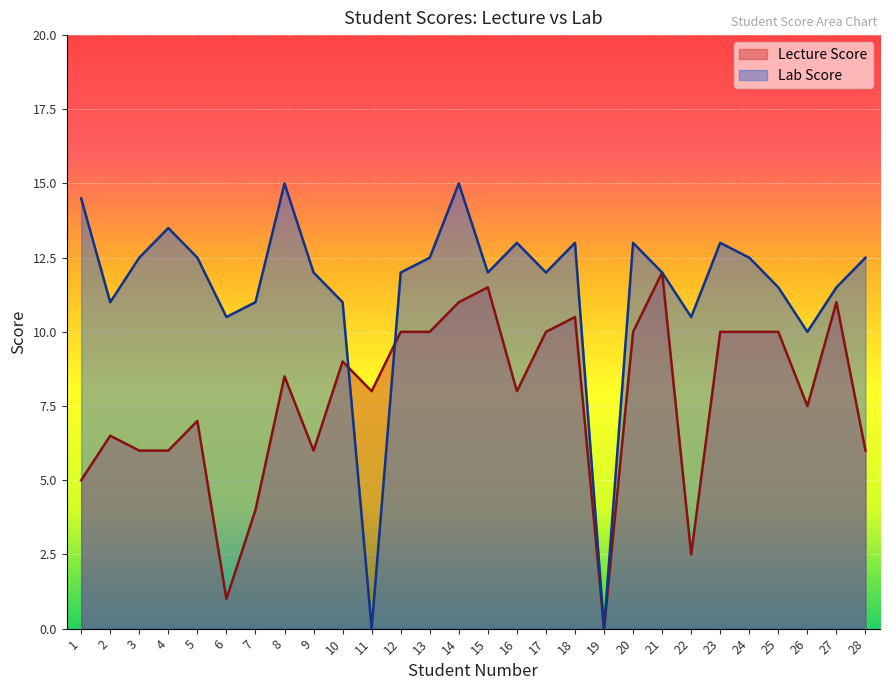

How many lines are shown in the chart?

2